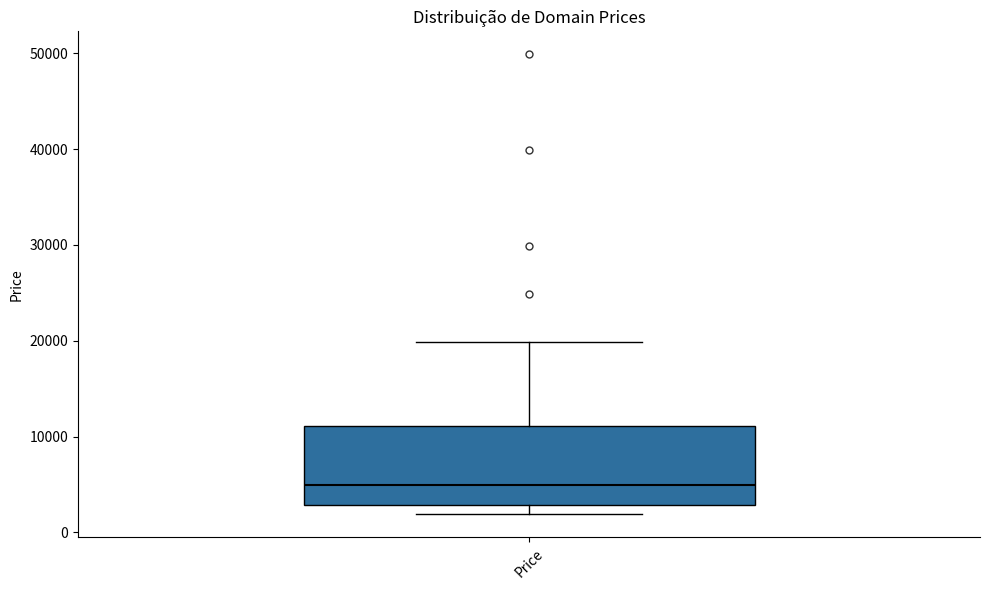

Transcribe this box plot: give where the median line is, the range the box spans, and where the two whiskers end, as read against the y-axis. The values are not printed on the chart, so give them approximately, as read against the axis.

median 5000, box 3000 to 11000, whiskers 2000 to 20000